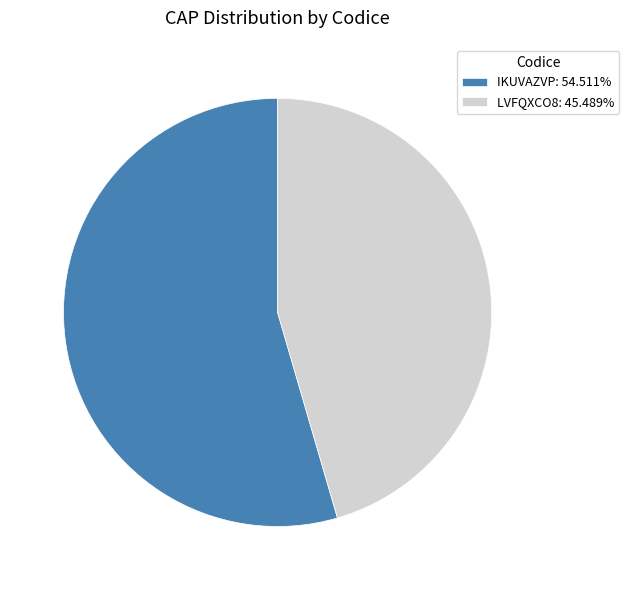

What is the ratio of the value at IKUVAZVP: 54.511% to the value at LVFQXCO8: 45.489%?

1.2